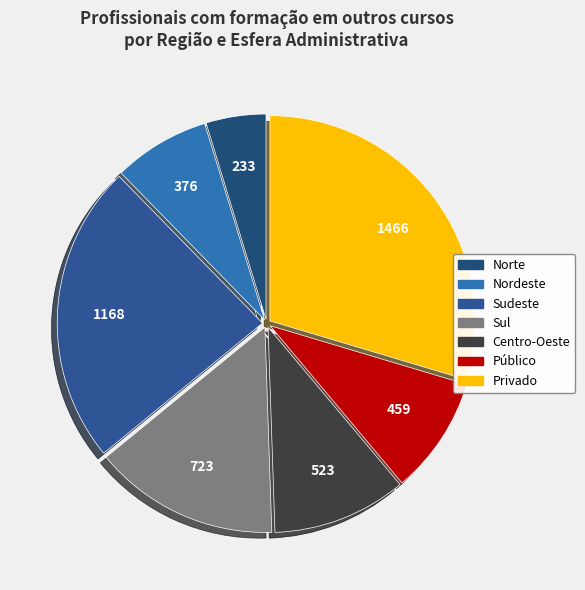

Which category has the smallest portion of the pie?

Norte